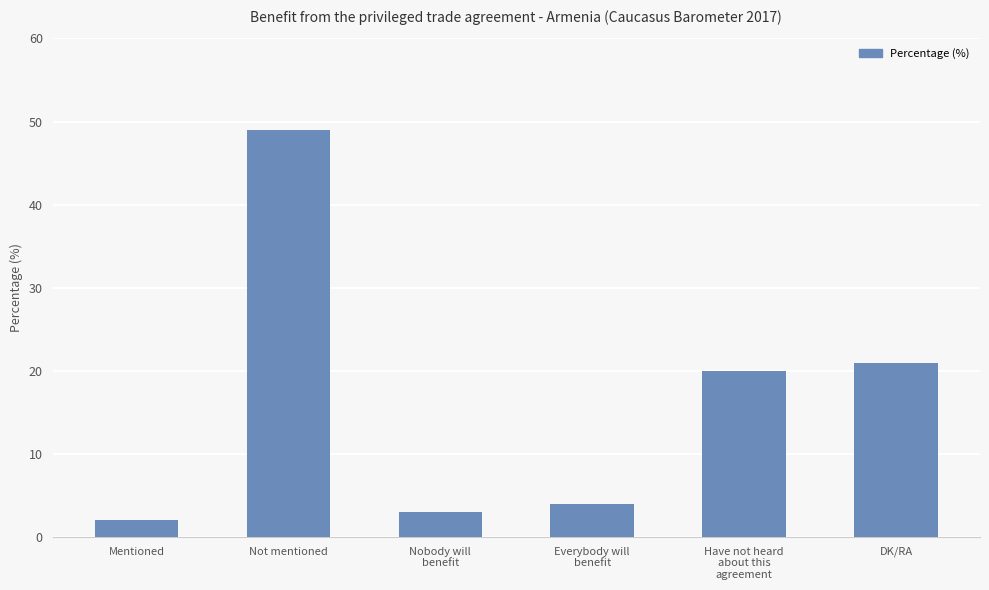

Reading left to right, extract all data points from this chart.

2	49	3	4	20	21